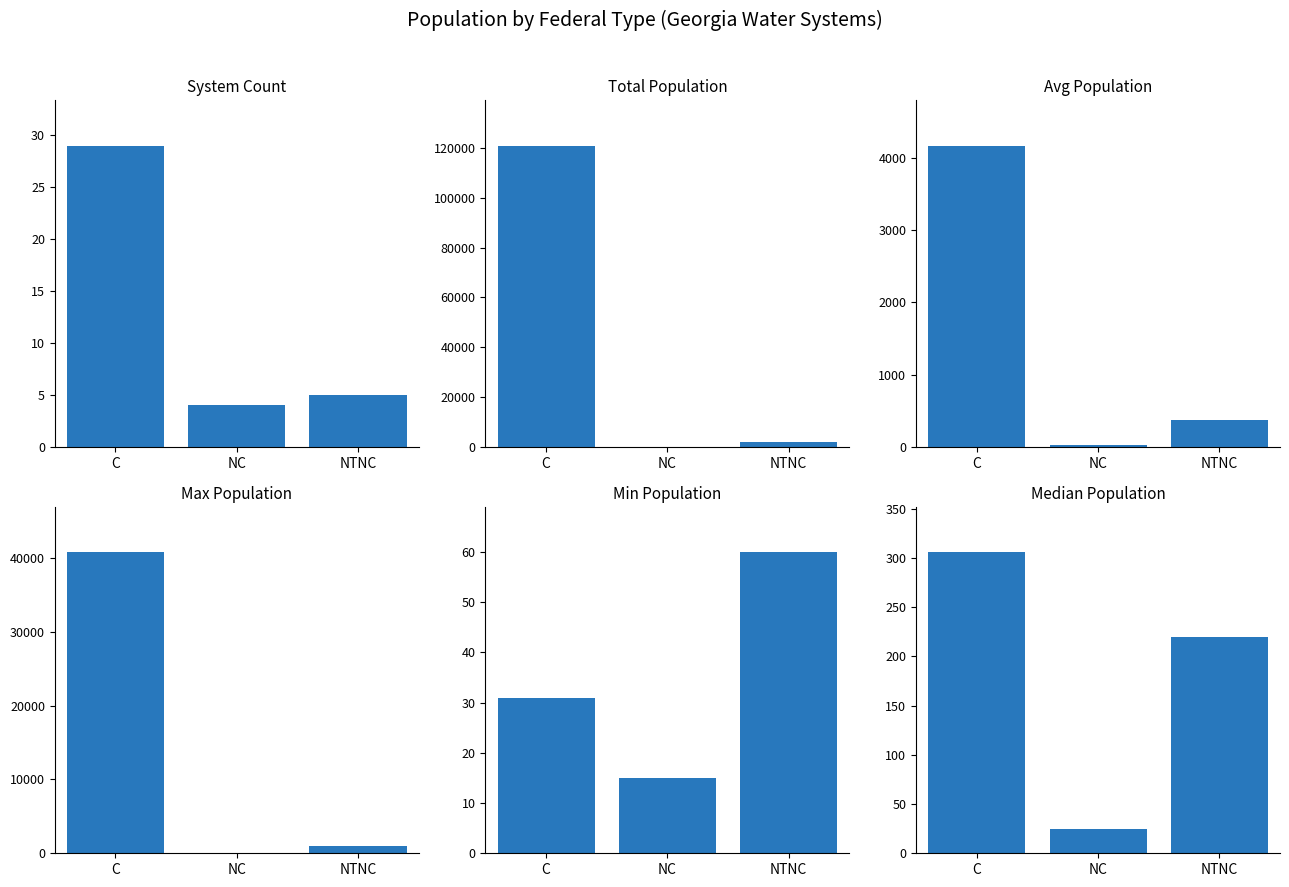

At which label does Min Population reach its peak?

NTNC